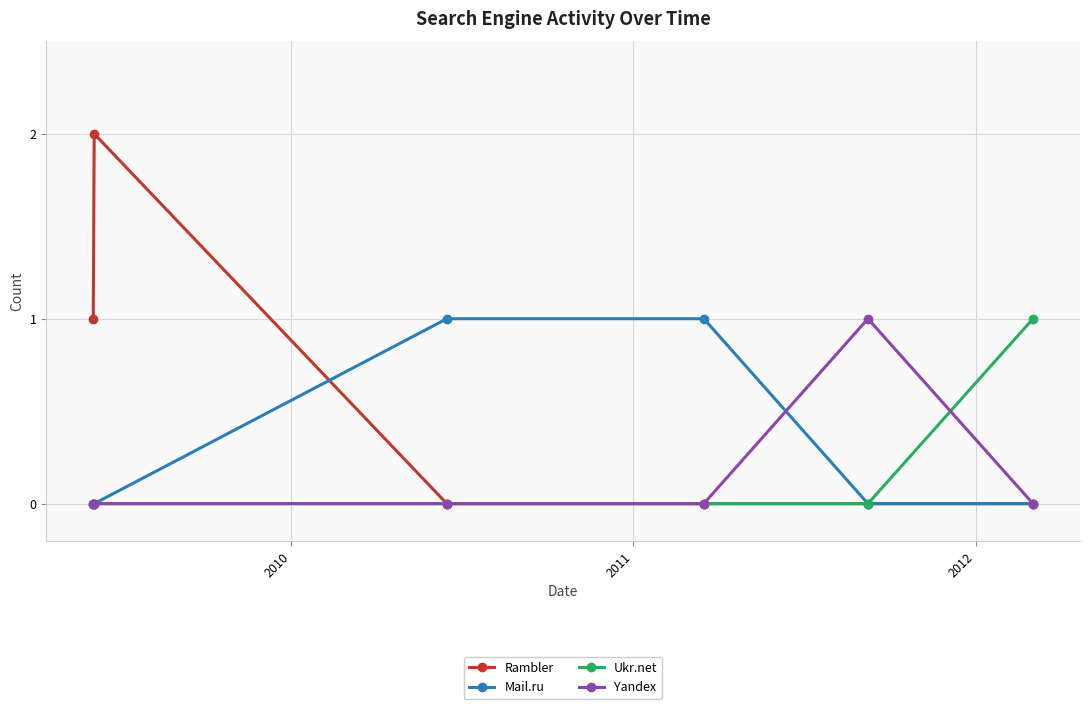

Which series has the largest total across all categories?

Rambler